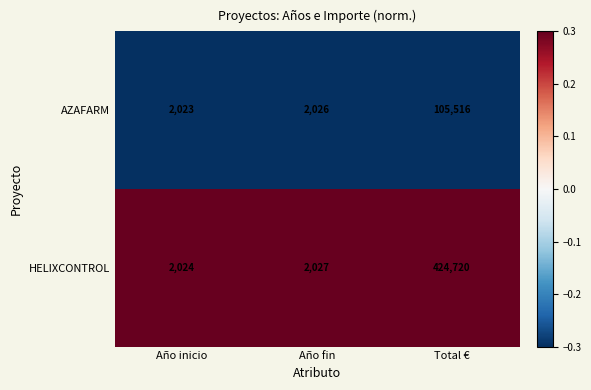

Reading right to left, list all the values displayed in this chart.

AZAFARM: Total €=105516	Año fin=2026	Año inicio=2023
HELIXCONTROL: Total €=424720	Año fin=2027	Año inicio=2024